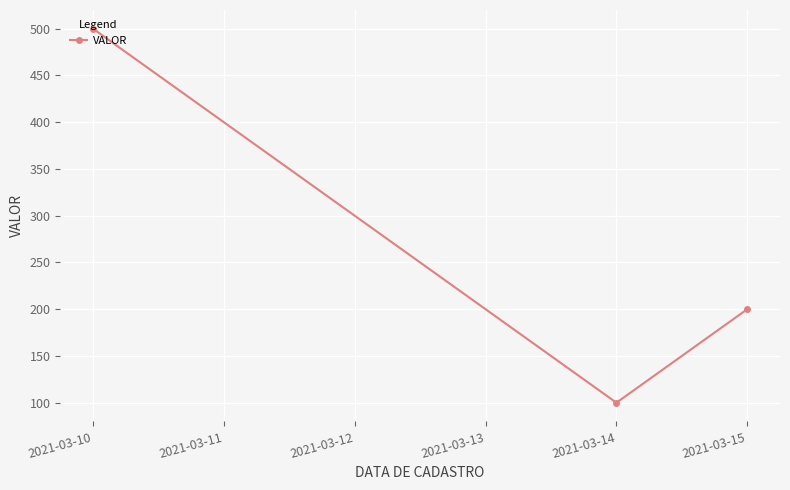

What is the change in value from 2021-03-10 to 2021-03-15?

-300